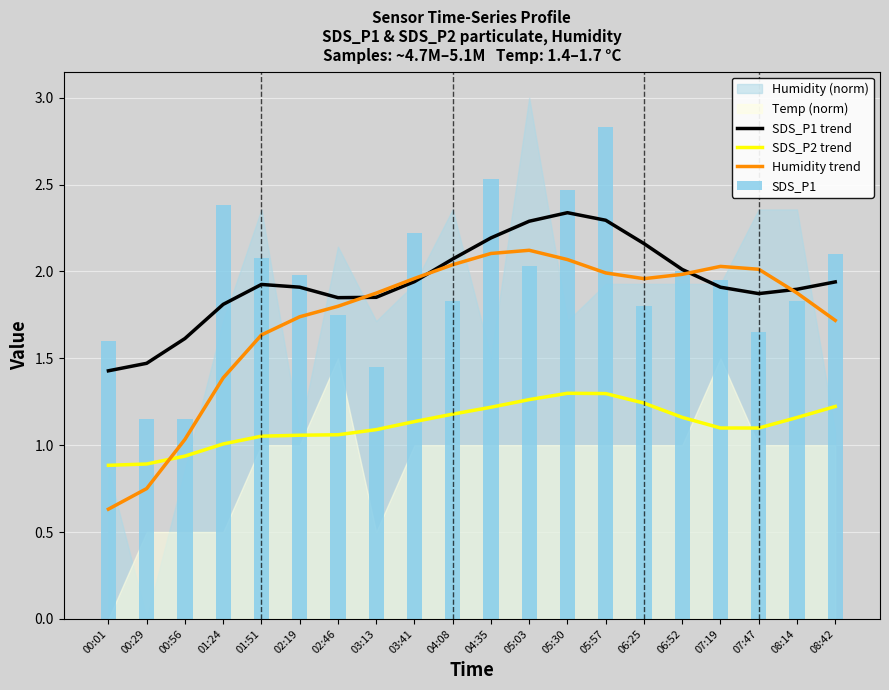

The value of SDS_P2 trend at 04:08 is 1.2. True or false?

True